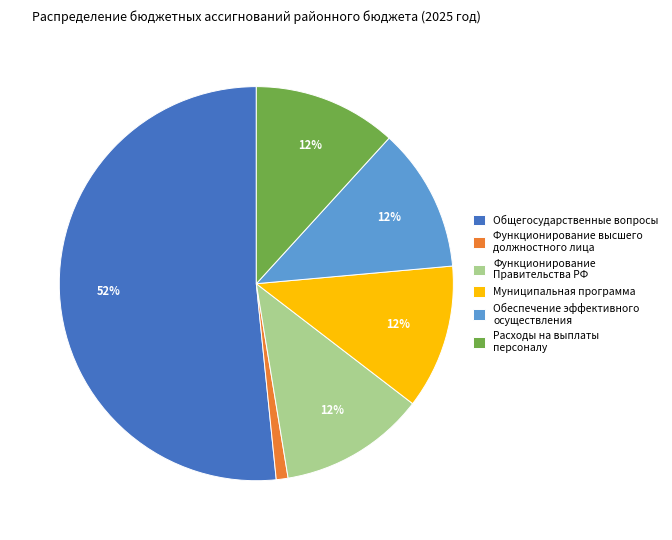

Approximately how many times larger is the value at Общегосударственные вопросы compared to Функционирование Правительства РФ?

4.3